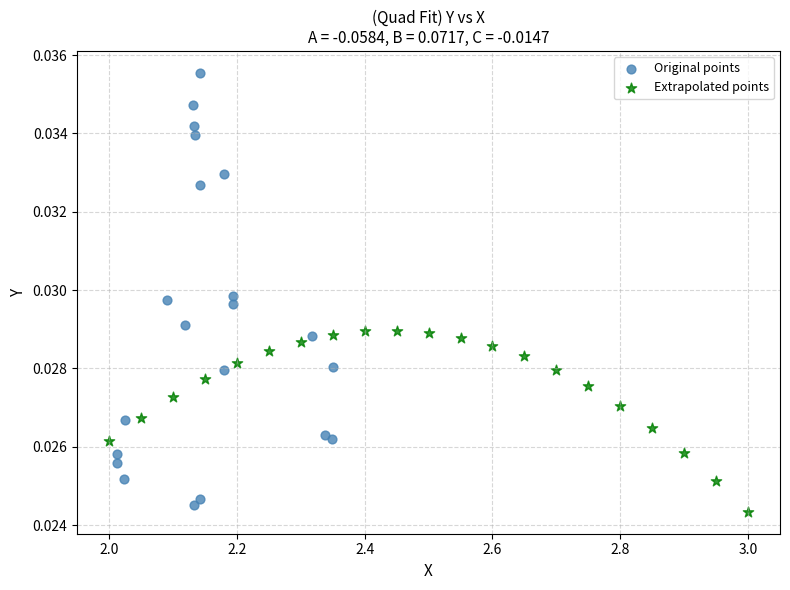

Which series reaches the maximum Y coordinate?

Original points